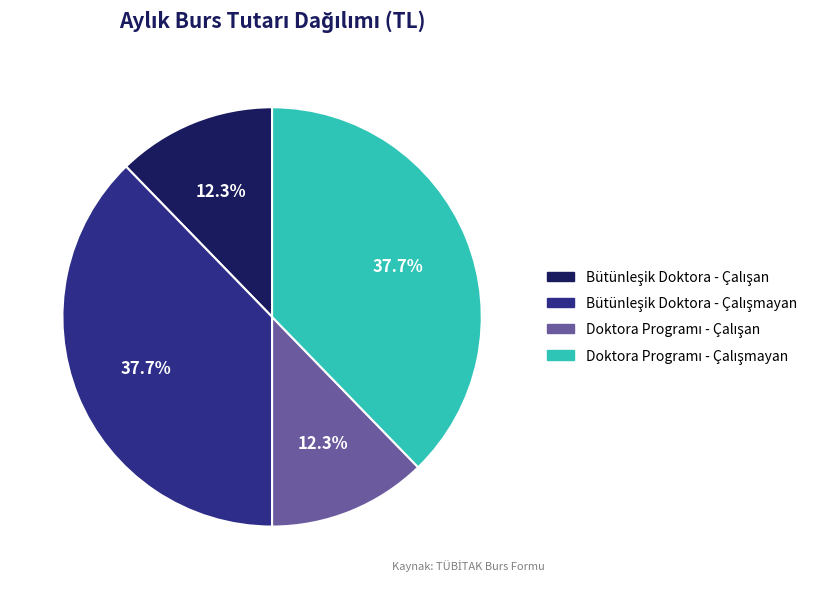

Is there any slice that represents more than half of the pie?

No